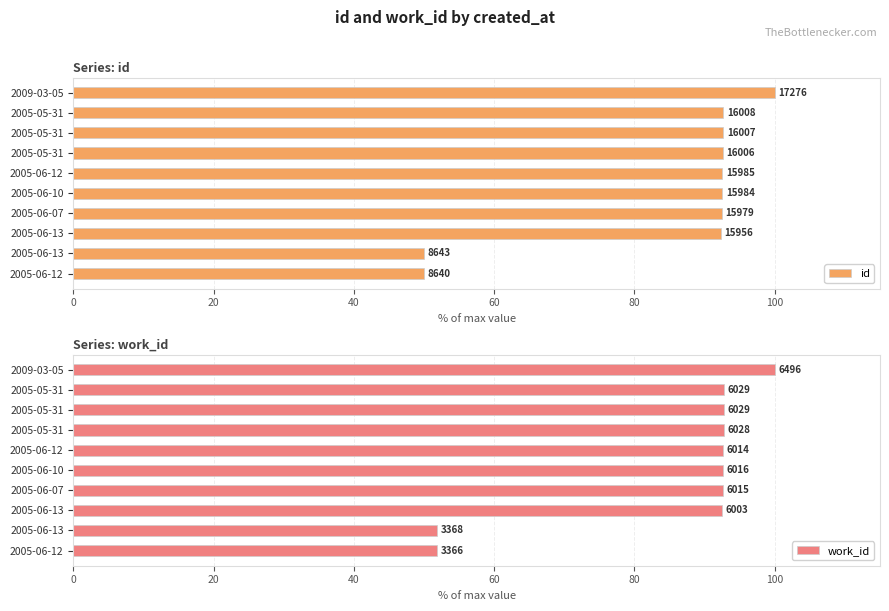

How many groups of bars are there?

10